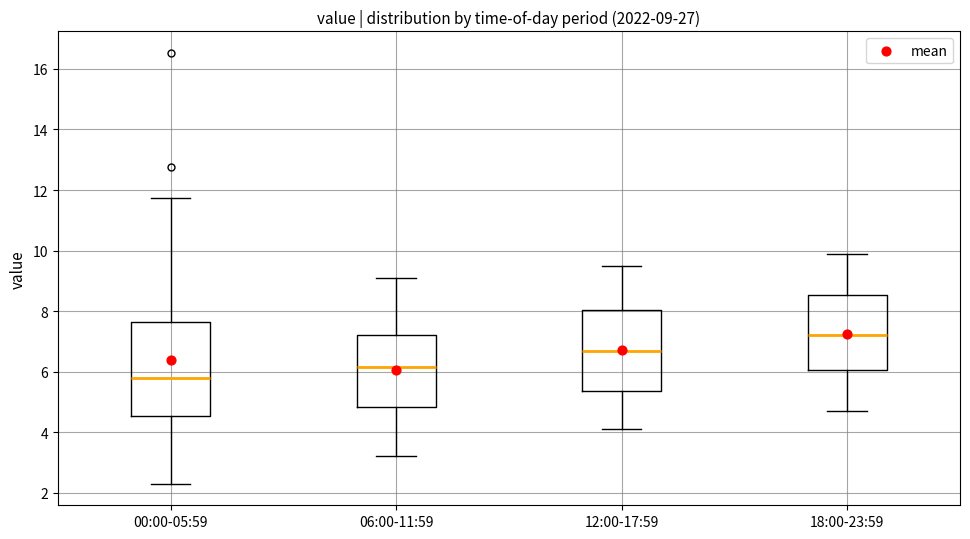

Comparing the boxes themselves (not the whiskers), which one is the tallest?

00:00-05:59